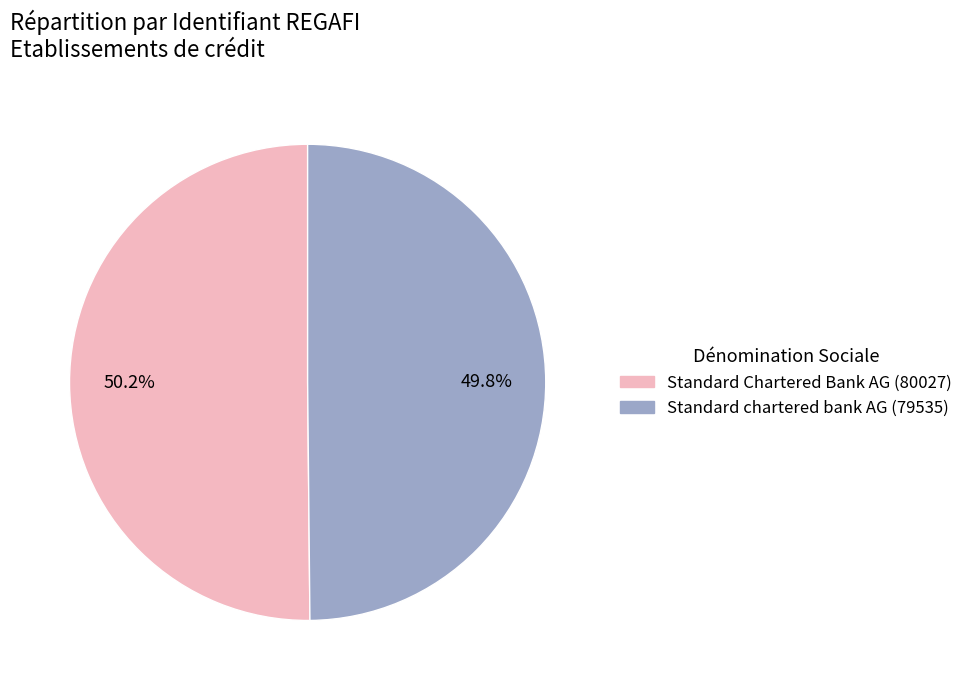

To the nearest percent, what is the combined percentage of Standard Chartered Bank AG (80027) and Standard chartered bank AG (79535)?

100%